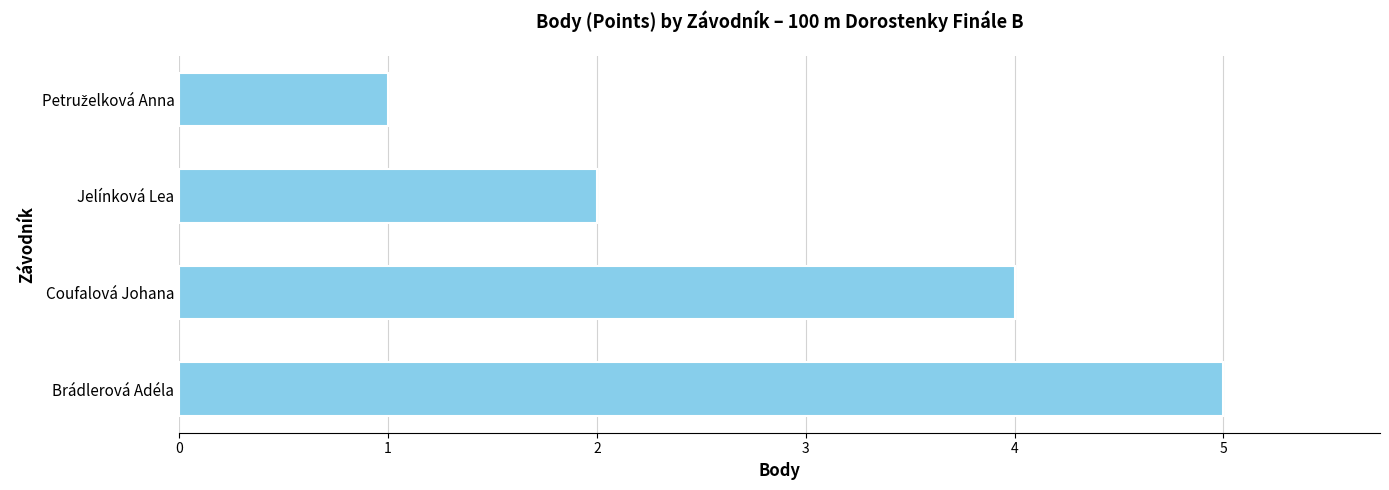

At which category does the chart reach its peak across all series?

Brádlerová Adéla